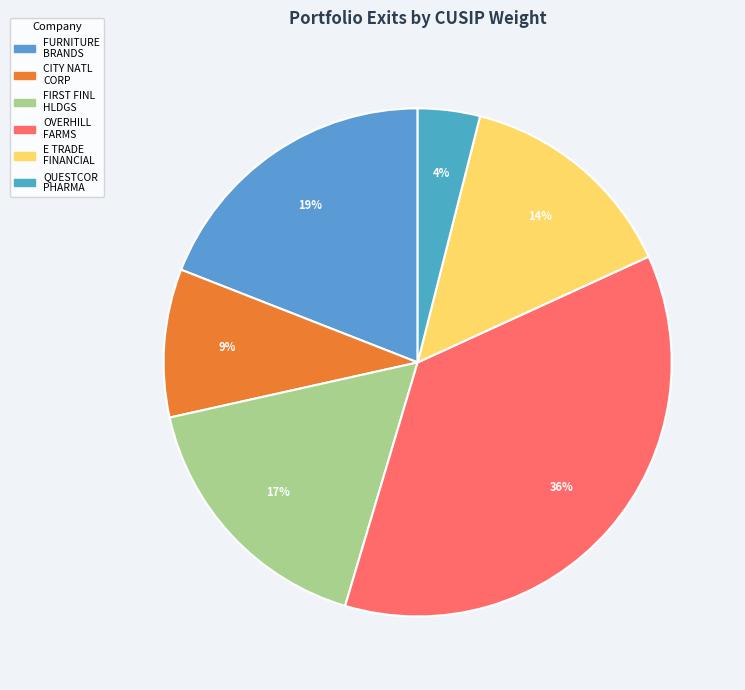

Count the number of slices in the pie.

6